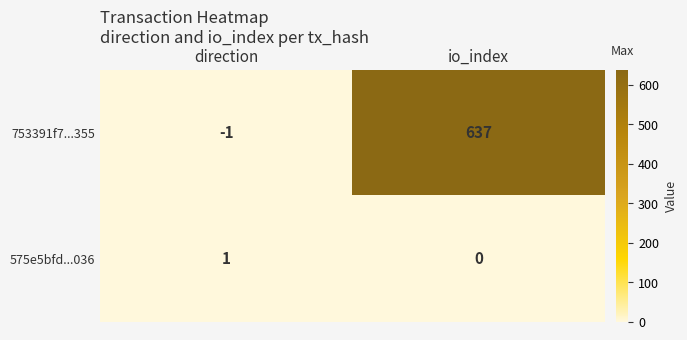

What is the average value of the 753391f7...355 series?

318